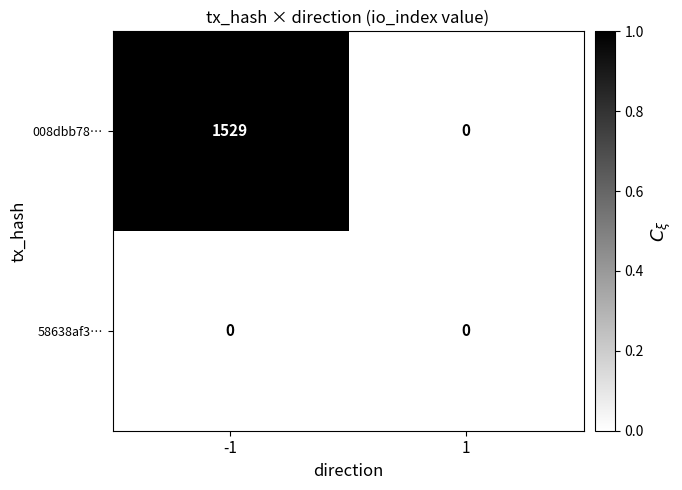

Reading right to left, transcribe all the data shown in this chart.

008dbb78…: 0	1529
58638af3…: 0	0